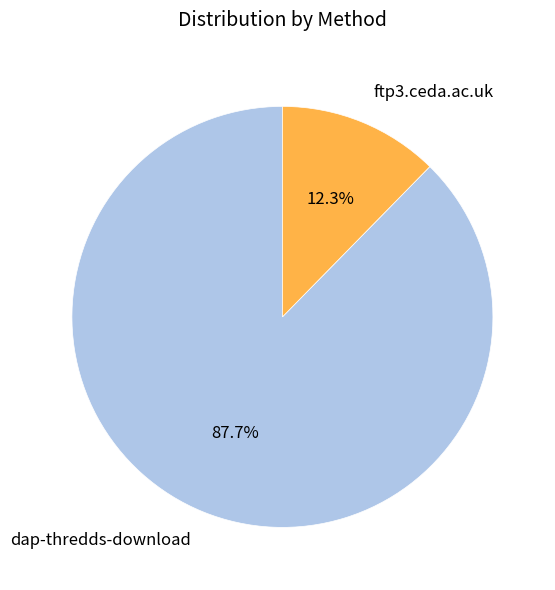

Which category has the smallest portion of the pie?

ftp3.ceda.ac.uk